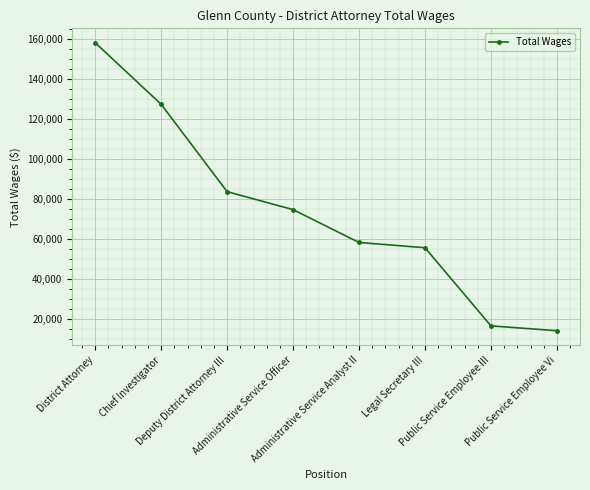

The value at District Attorney is 158067. True or false?

True